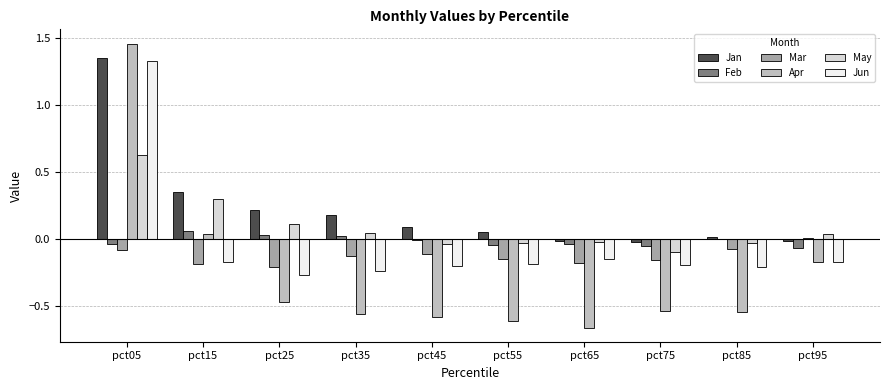

Which series has the largest total across all categories?

Jan